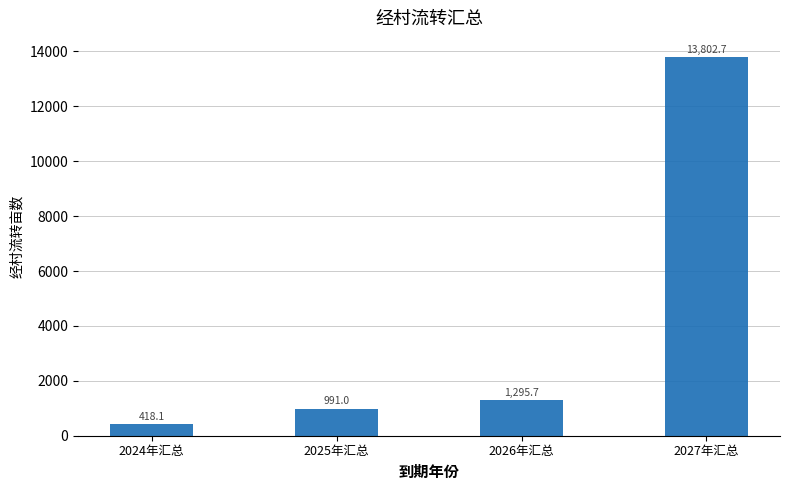

What is the change in value from 2024年汇总 to 2025年汇总?

+572.9